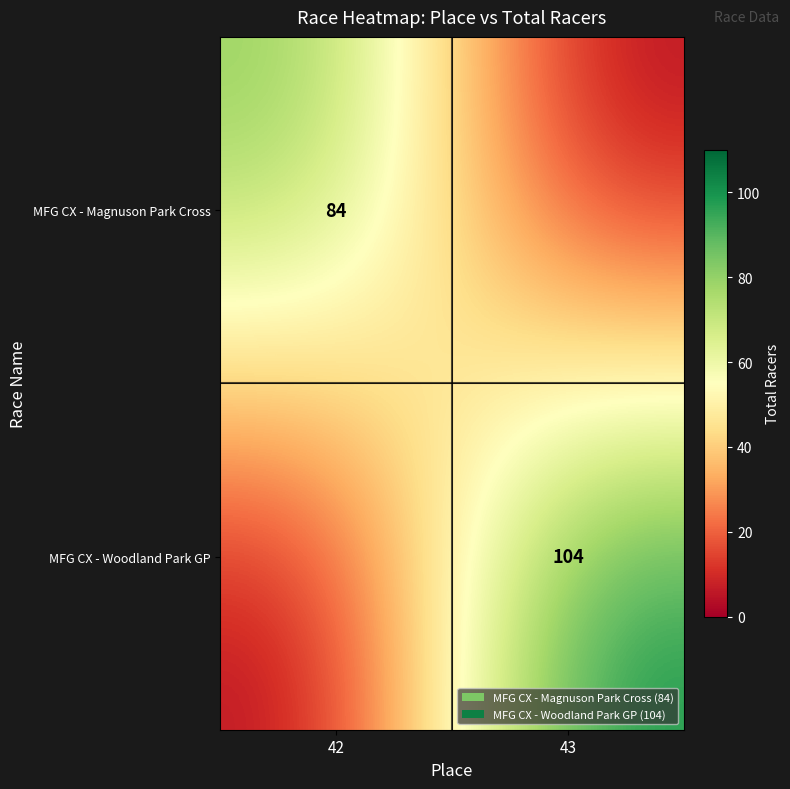

The MFG CX - Woodland Park GP series shows 104 at 43. True or false?

True